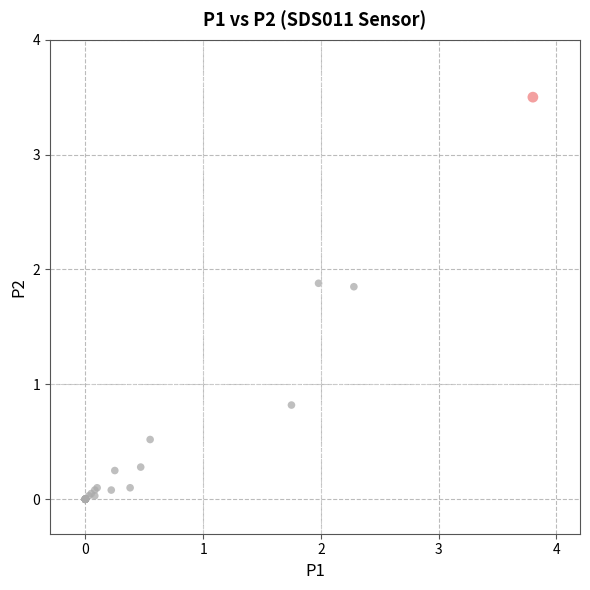

What Y value in the scatter plot is closest to 1?

0.8